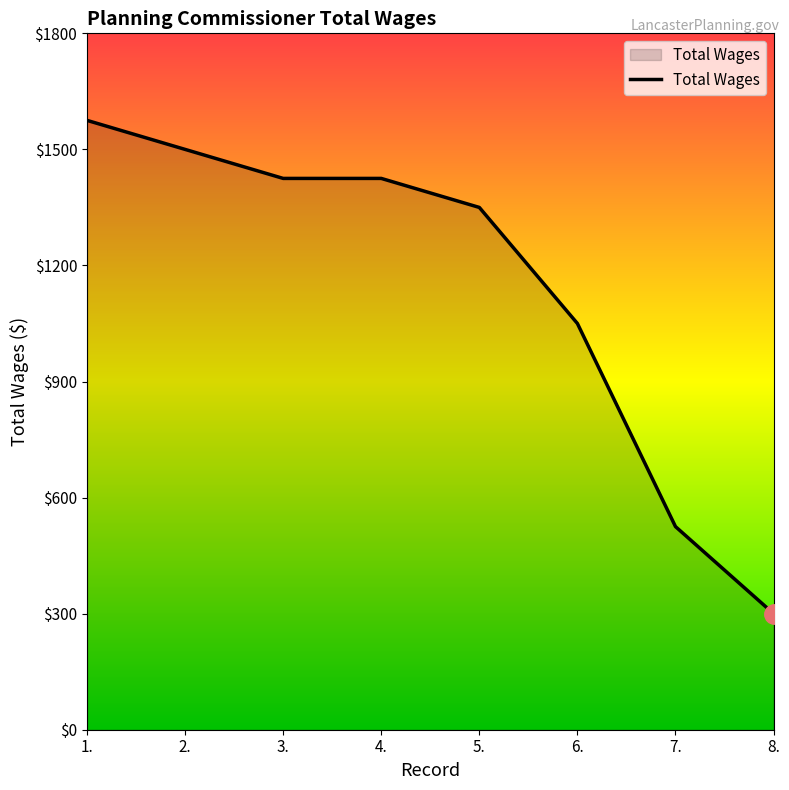

What is the sum of the values at 5. and 3.?

2775